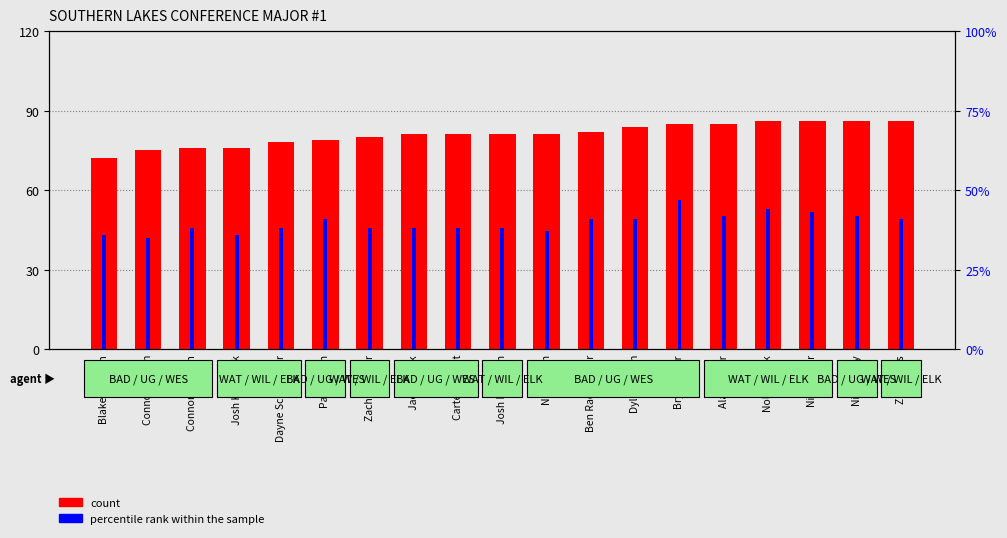

At which category is the sum across all series the highest?

Bryce Drier